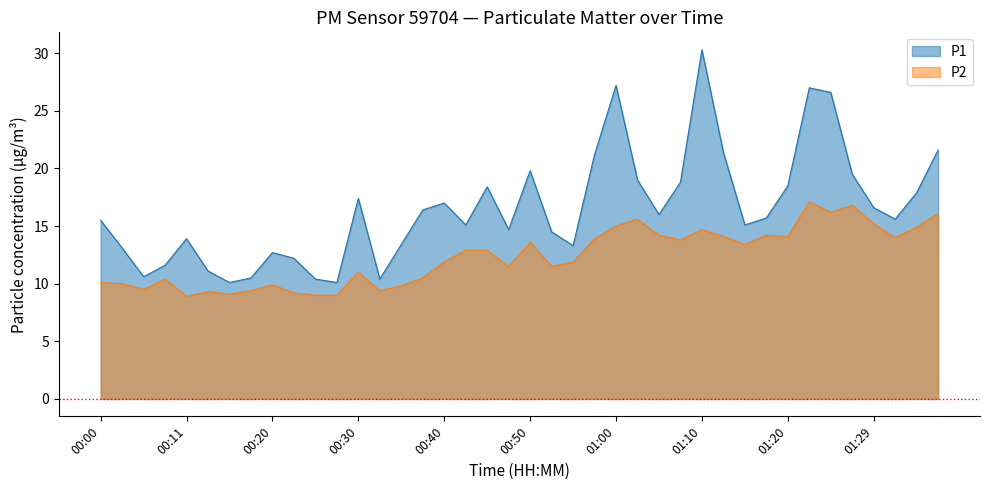

True or false: P2 has more than 1 points higher than both neighbors.

True